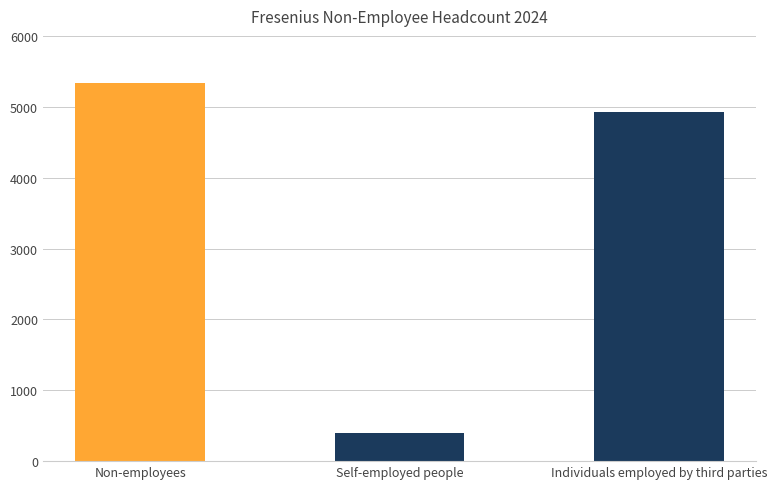

Rank the categories by value from highest to lowest.

Non-employees, Individuals employed by third parties, Self-employed people